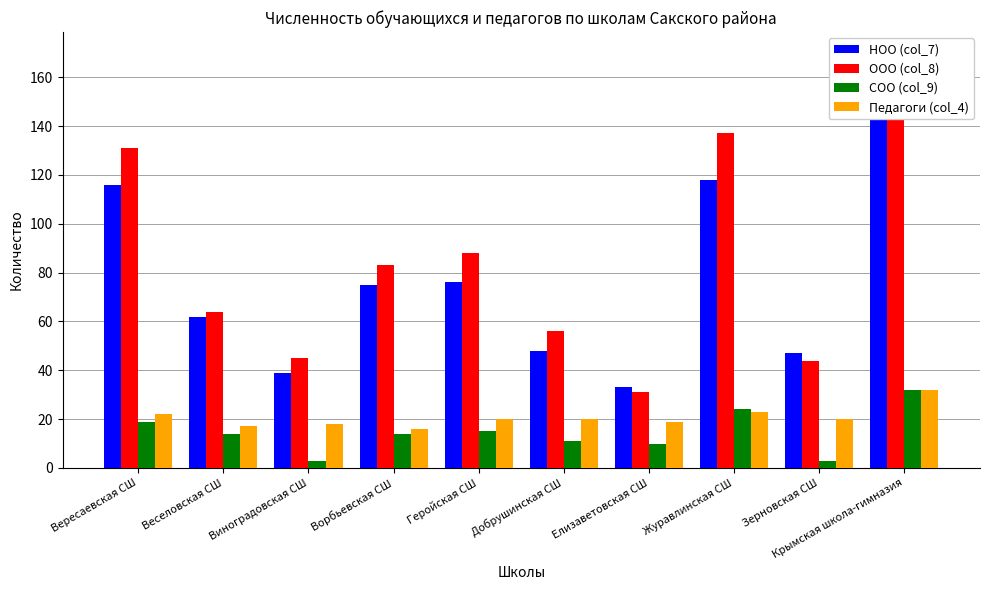

What is the lowest value of the НОО (col_7) series?

33